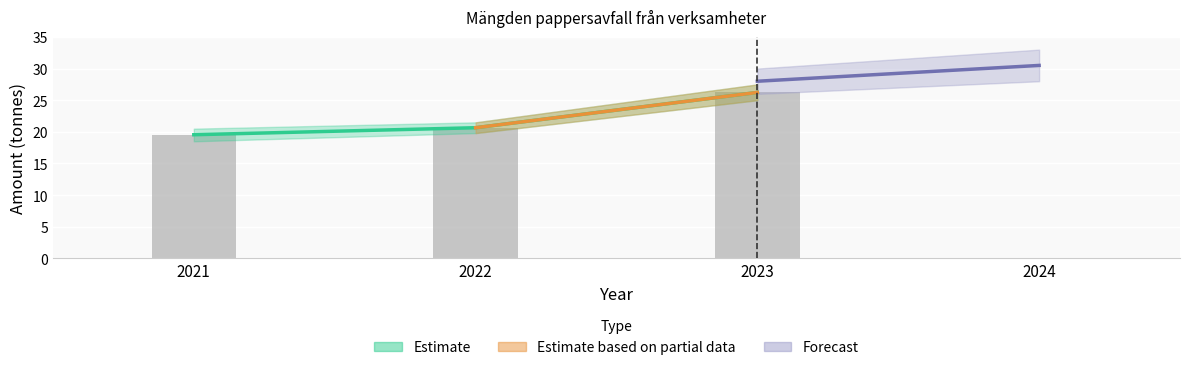

Is it true that the value at 2021 is 26.1?

False